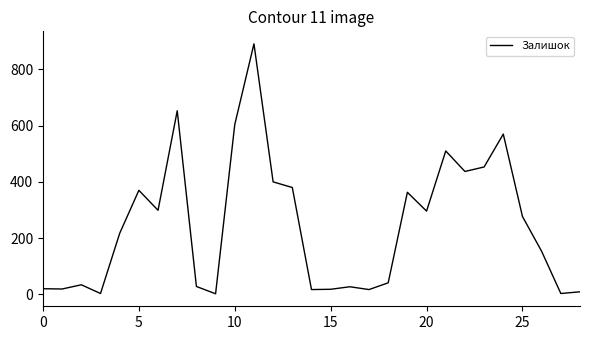

How many lines are shown in the chart?

1